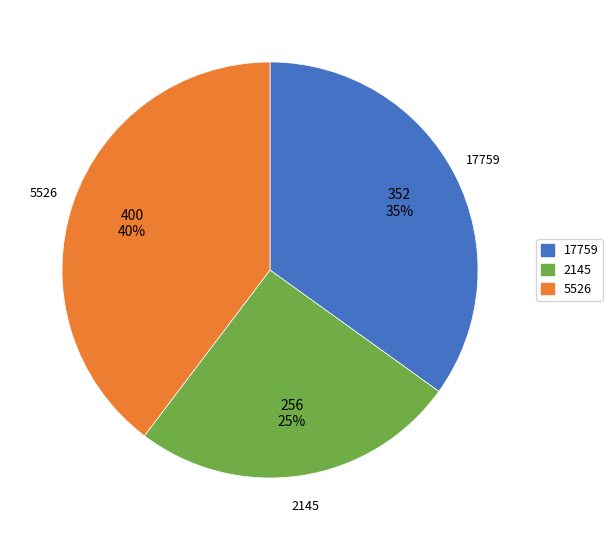

Which category has the smallest portion of the pie?

2145